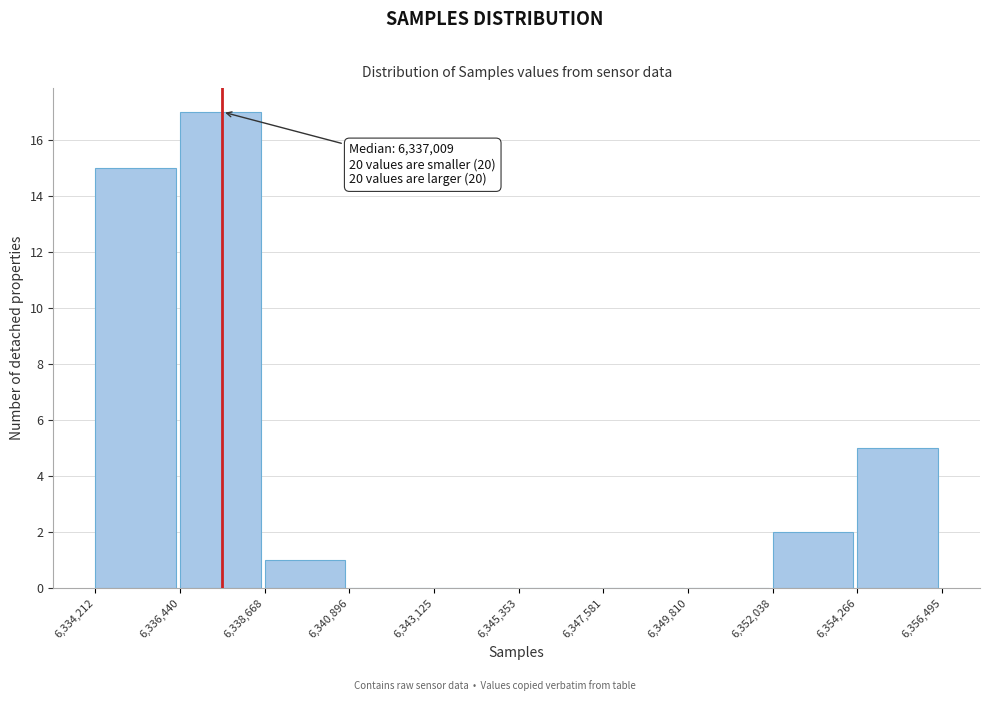

Over which range of the x-axis is the bar tallest?

6,336,440 to 6,338,668